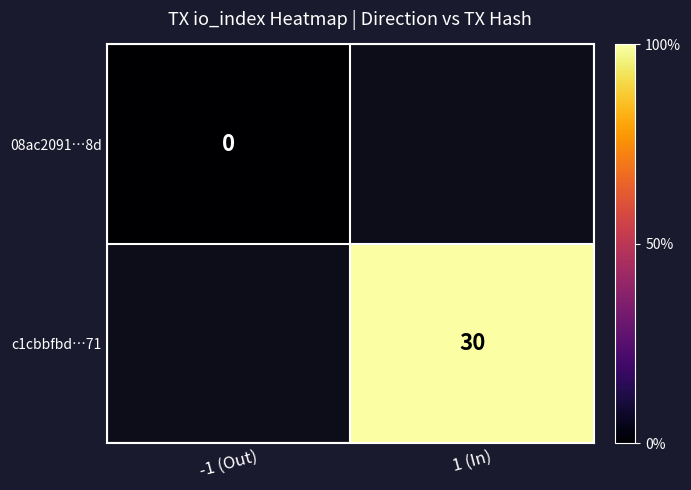

Is it true that c1cbbfbd…71 equals 30 at 1 (In)?

True